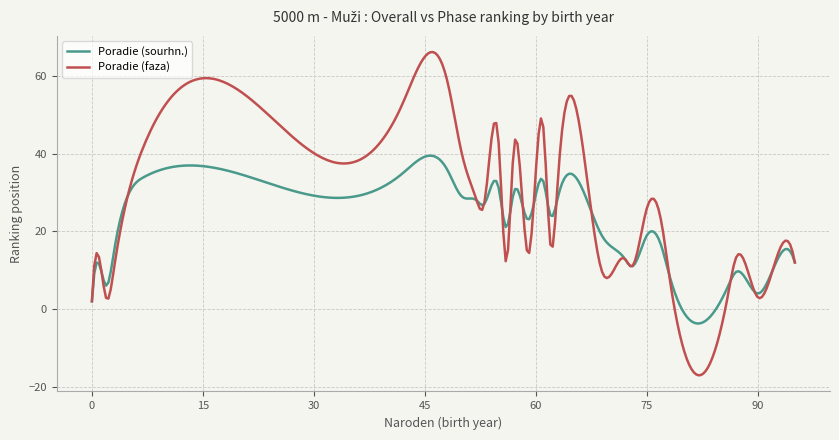

What is the highest value of the Poradie (sourhn.) series?

39.5